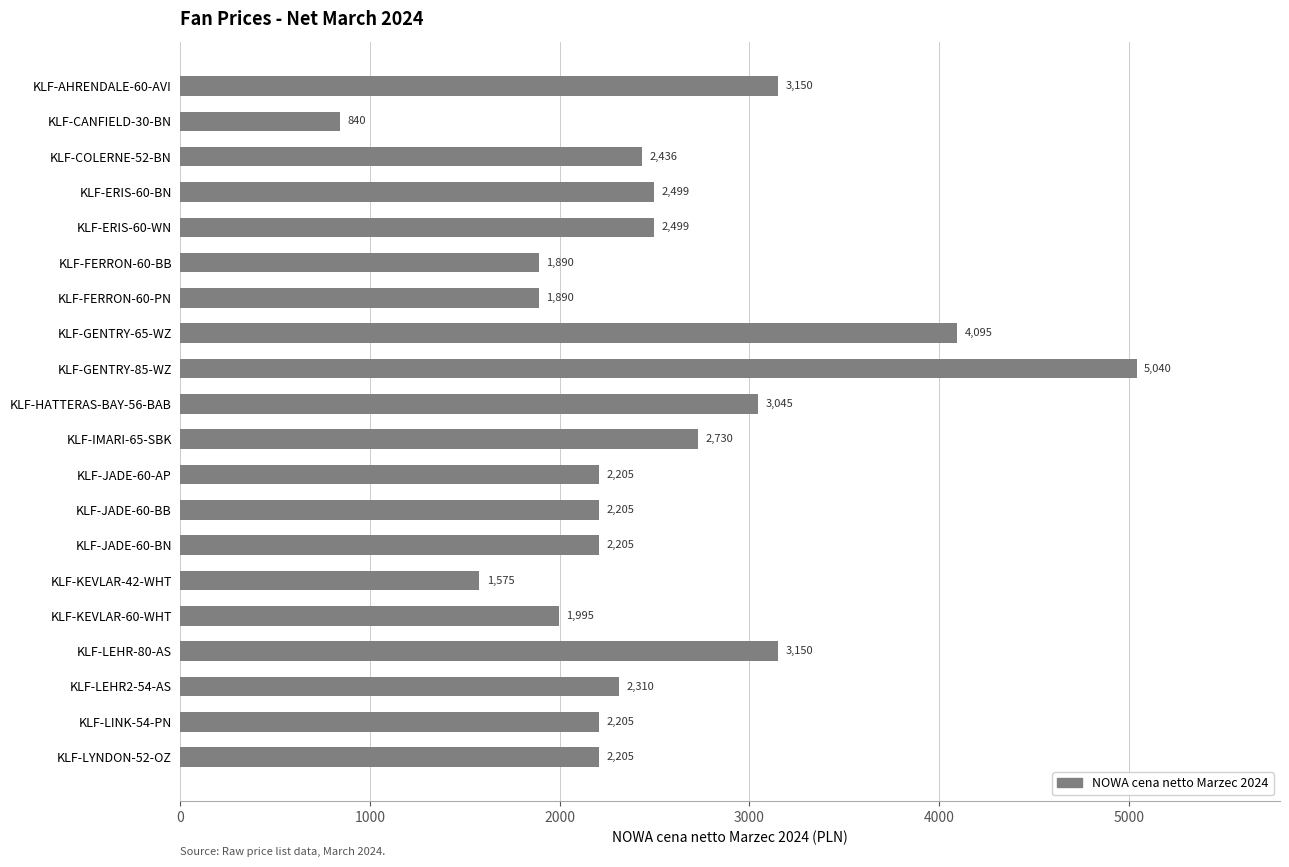

Which has a higher value, KLF-LINK-54-PN or KLF-IMARI-65-SBK?

KLF-IMARI-65-SBK